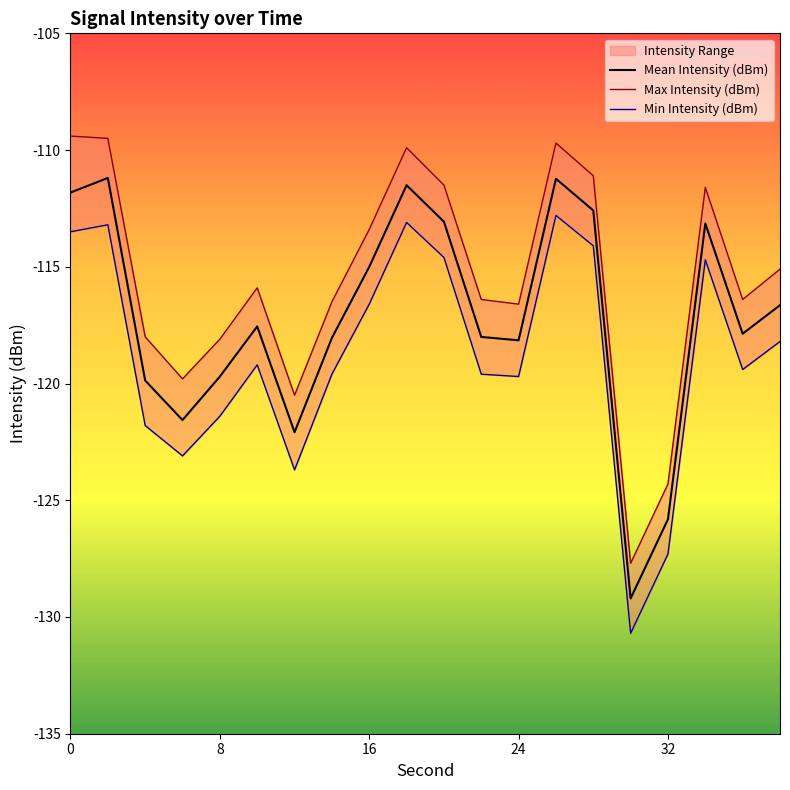

Reading right to left, what are all the values shown in this chart?

Mean Intensity (dBm): -116.6	-117.9	-113.1	-125.8	-129.2	-112.6	-111.2	-118.1	-118.0	-113.1	-111.5	-115.0	-118.0	-122.1	-117.6	-119.7	-121.6	-119.9	-111.2	-111.8
Max Intensity (dBm): -115.1	-116.4	-111.6	-124.3	-127.7	-111.1	-109.7	-116.6	-116.4	-111.5	-109.9	-113.4	-116.5	-120.5	-115.9	-118.1	-119.8	-118.0	-109.5	-109.4
Min Intensity (dBm): -118.2	-119.4	-114.7	-127.3	-130.7	-114.1	-112.8	-119.7	-119.6	-114.6	-113.1	-116.6	-119.6	-123.7	-119.2	-121.4	-123.1	-121.8	-113.2	-113.5